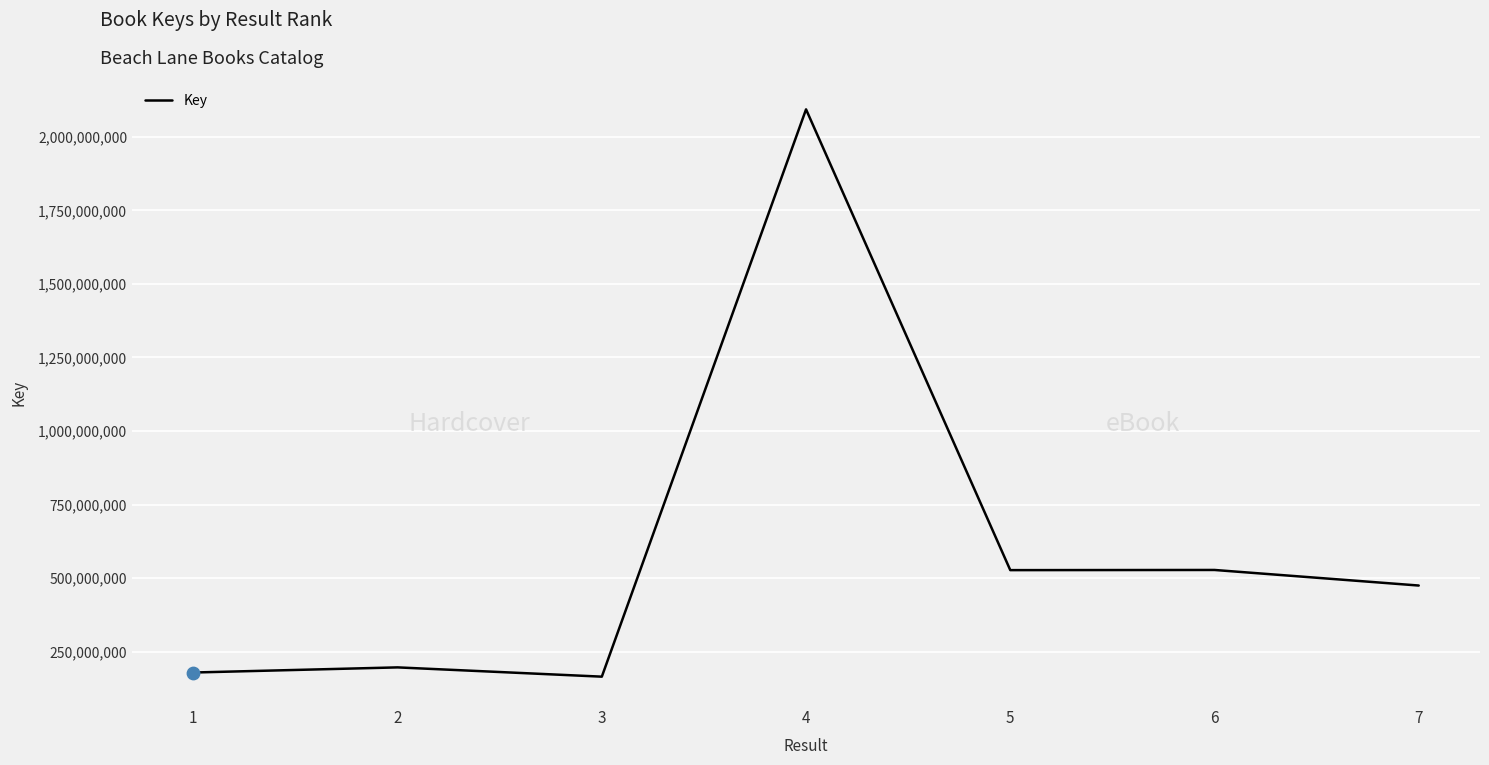

Approximately how many times larger is the value at 5 compared to 3?

3.2